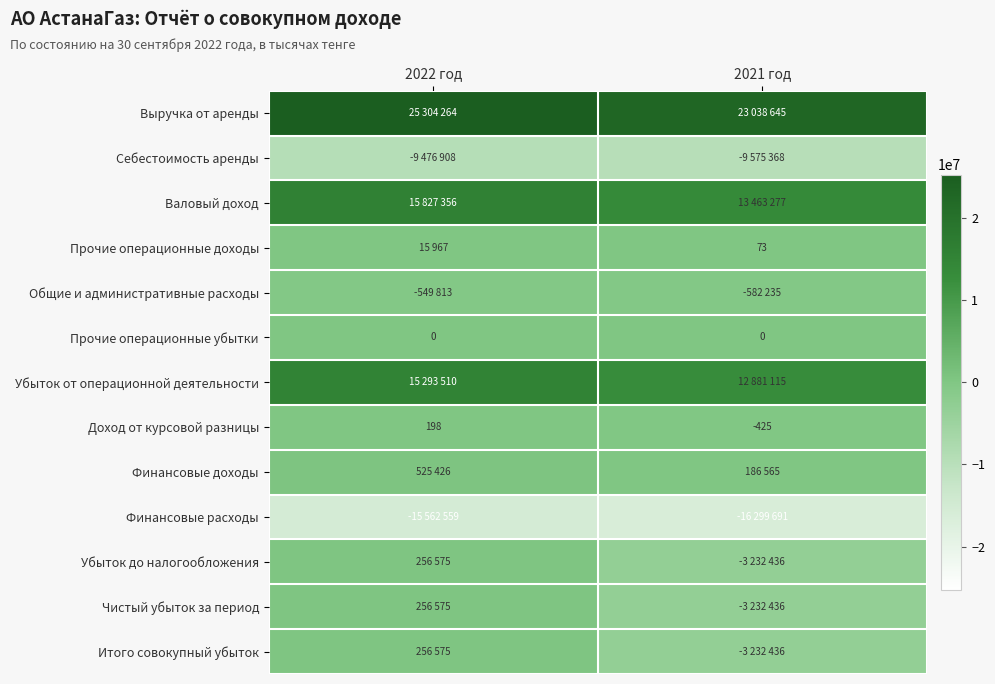

Is it true that Прочие операционные убытки equals 0 at 2021 год?

True